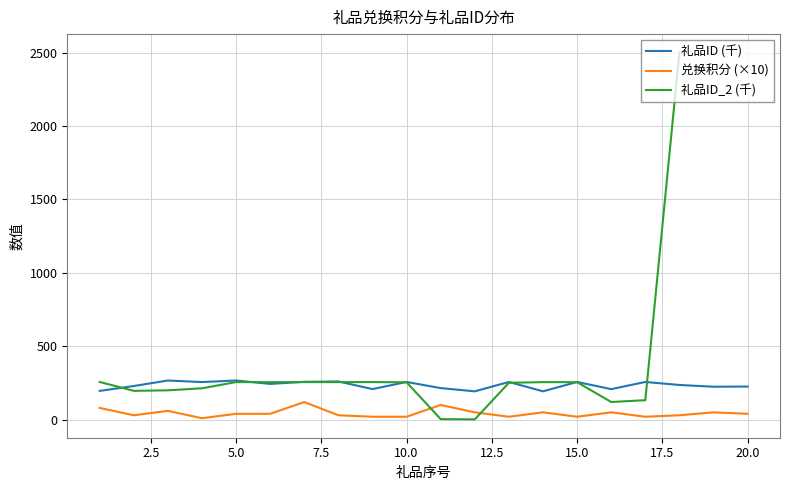

How many data points in 兑换积分 are above 40?

8